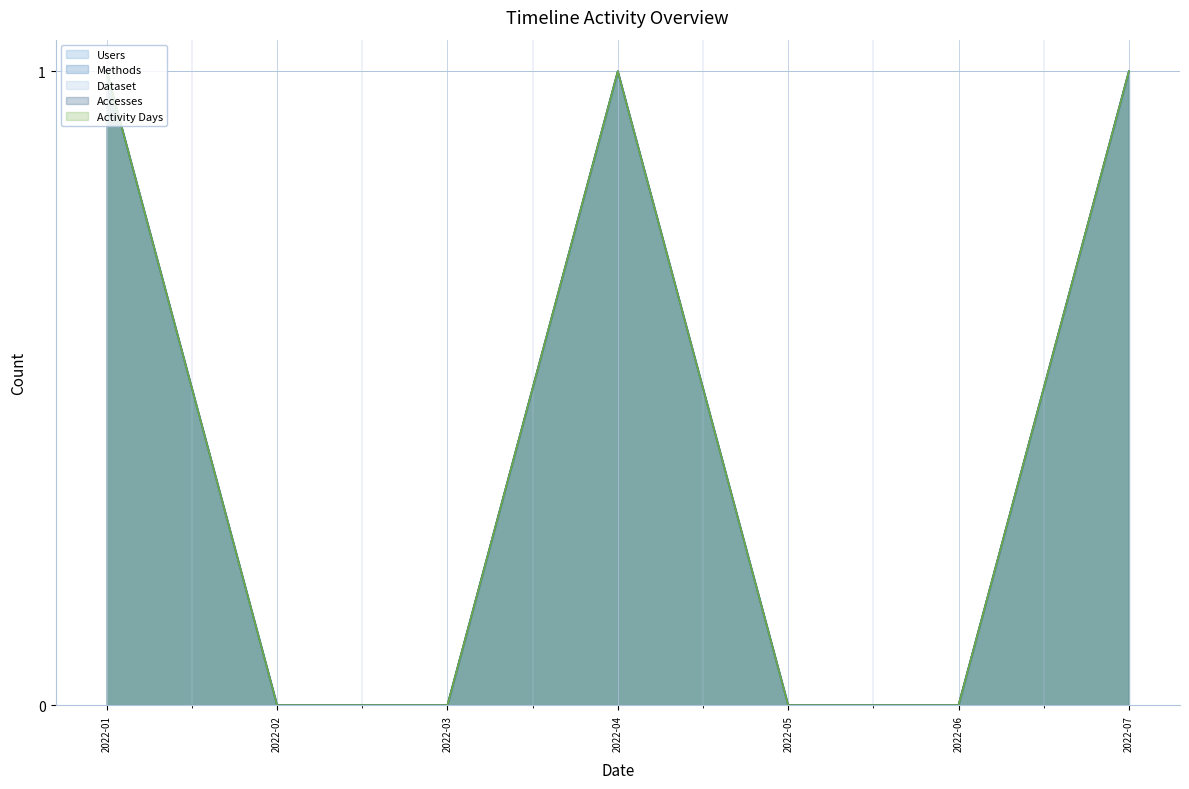

How many distinct data groups are displayed?

5